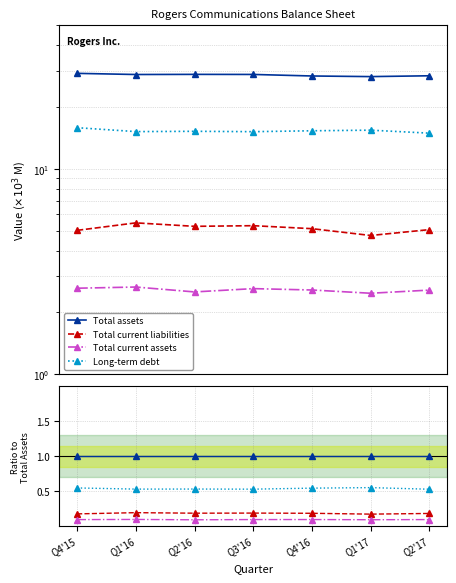

Count the Total current assets values in the range 0 to 1.

7